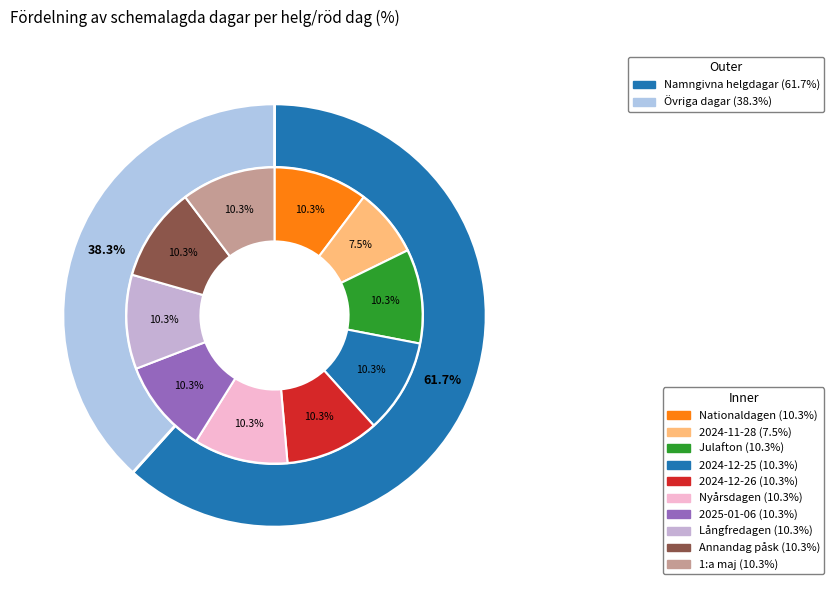

To the nearest percent, what percentage of the pie is Långfredagen?

10%